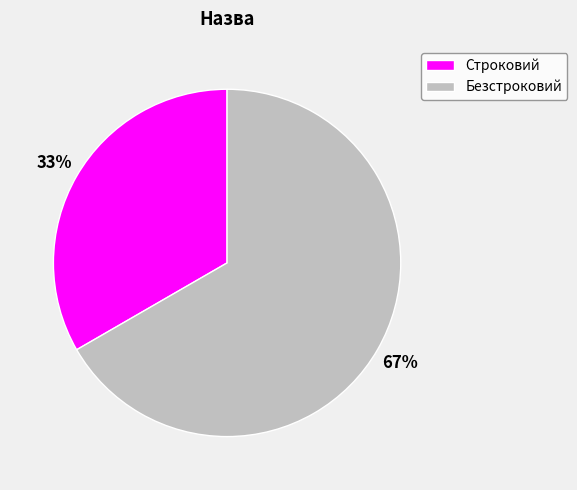

Combined, do Безстроковий and Строковий account for over 50%?

Yes